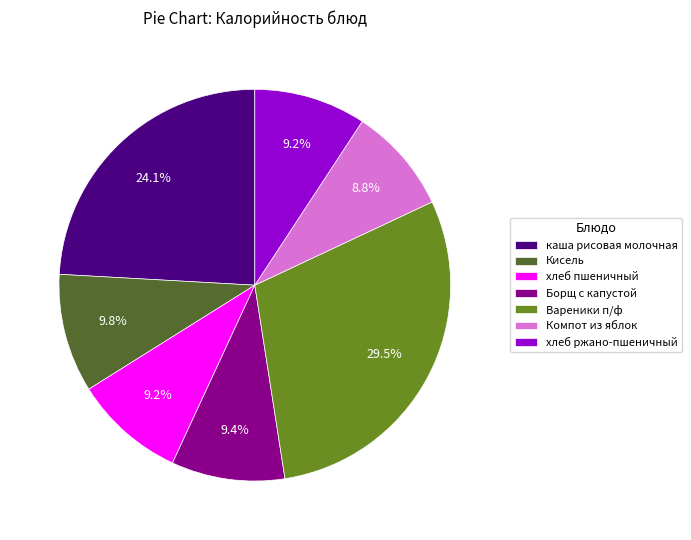

To the nearest percent, what is the combined percentage of хлеб ржано-пшеничный and Борщ с капустой?

19%